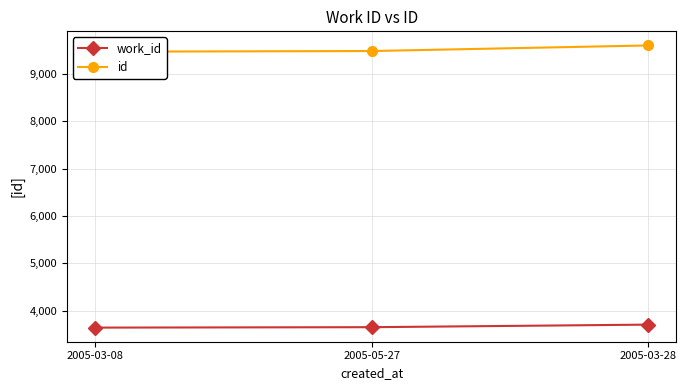

The work_id series shows 1845 at 2005-03-28. True or false?

False